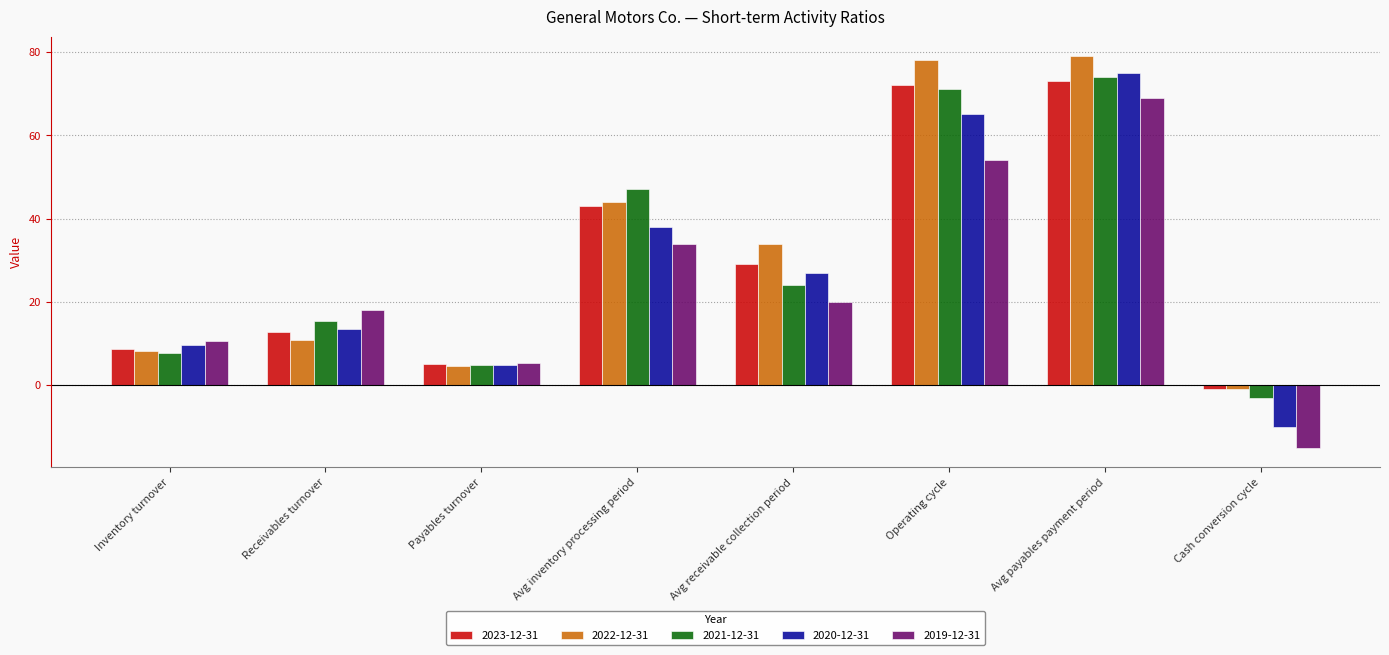

How many values in the 2020-12-31 series are below 27?

4